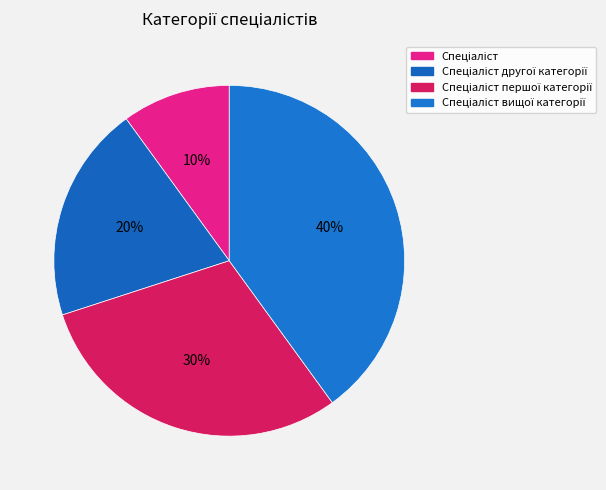

Count the number of slices in the pie.

4